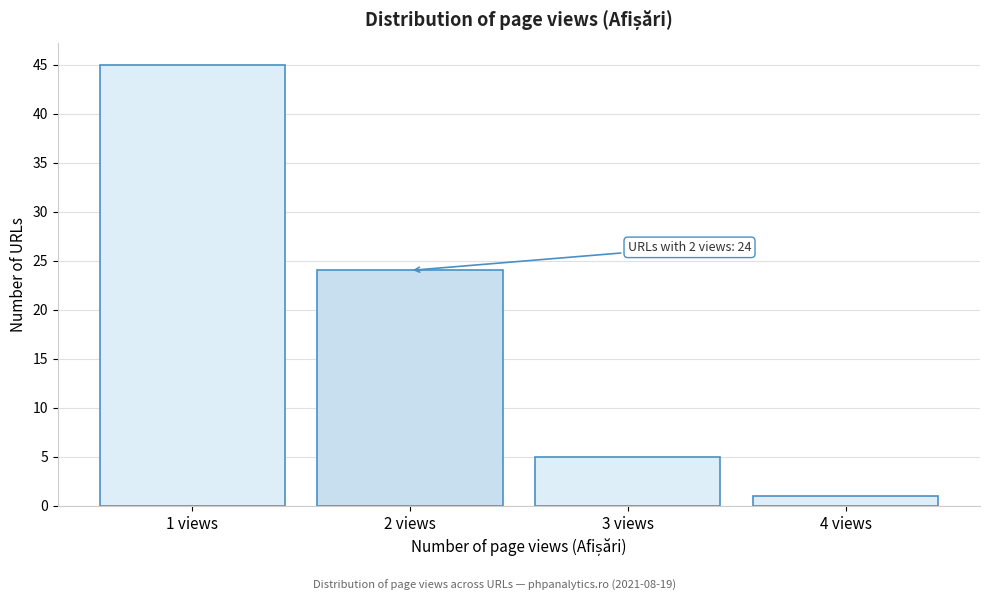

Which range on the x-axis has the tallest bar?

0.5 to 1.5